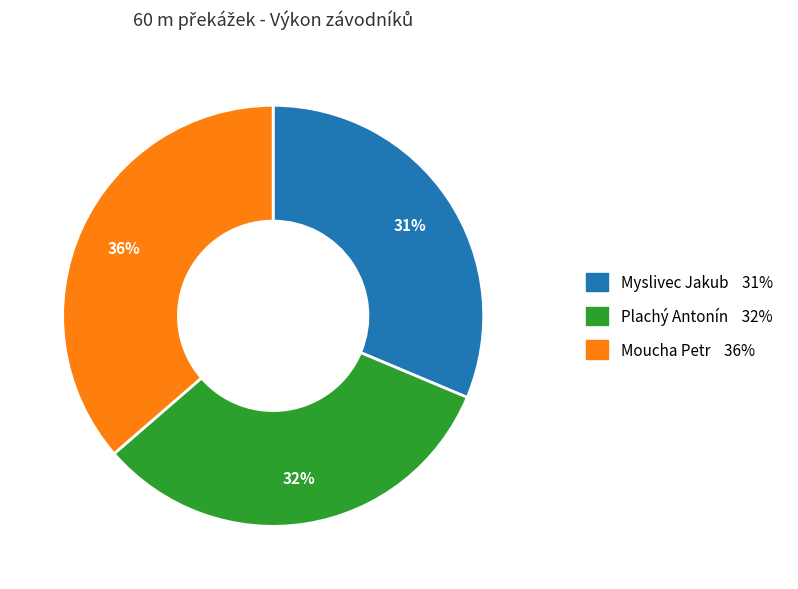

What percentage is the Moucha Petr slice, to the nearest percent?

36%